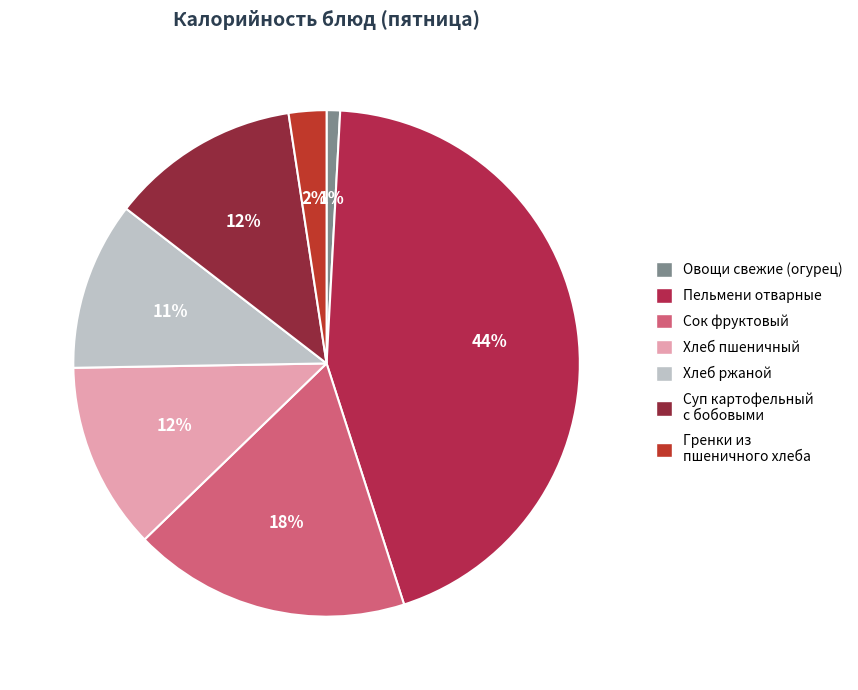

Count the number of slices in the pie.

7